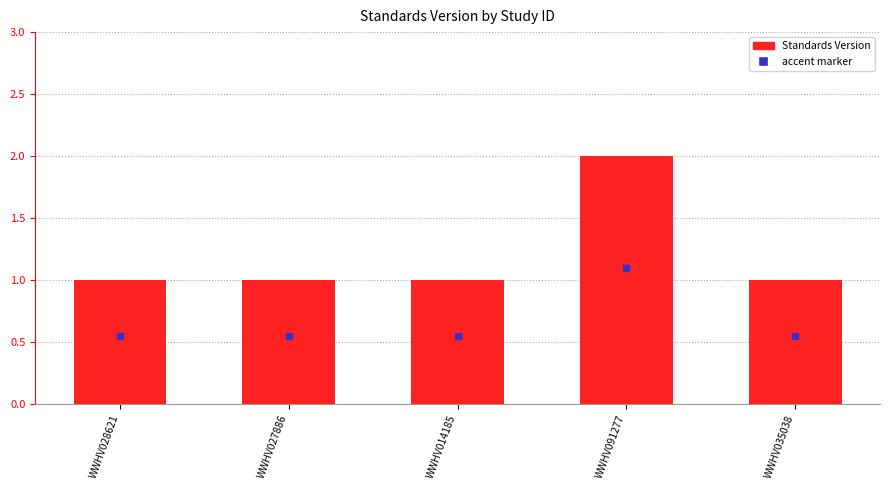

The value at WWHV014185 is 1. True or false?

True